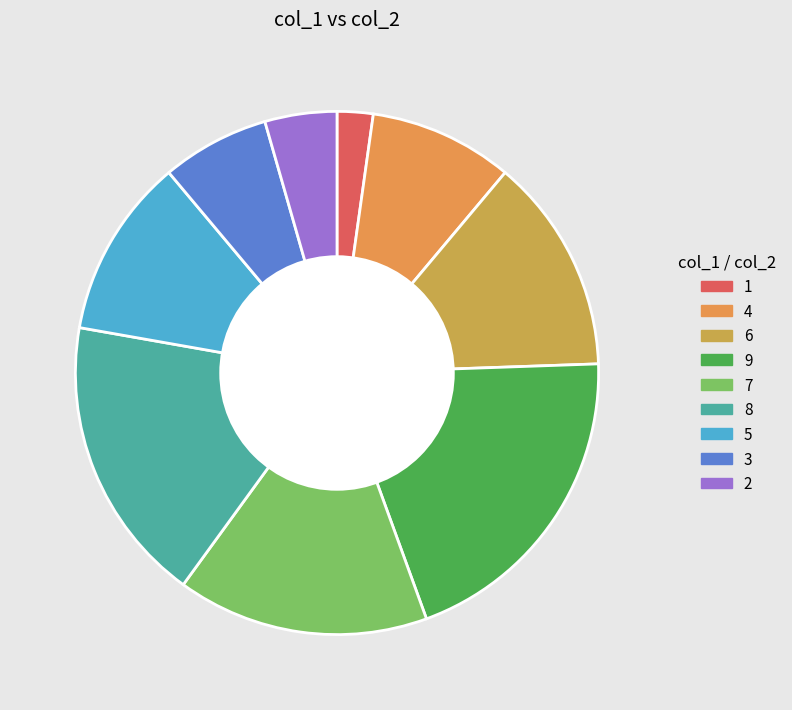

How many segments does this pie chart have?

9